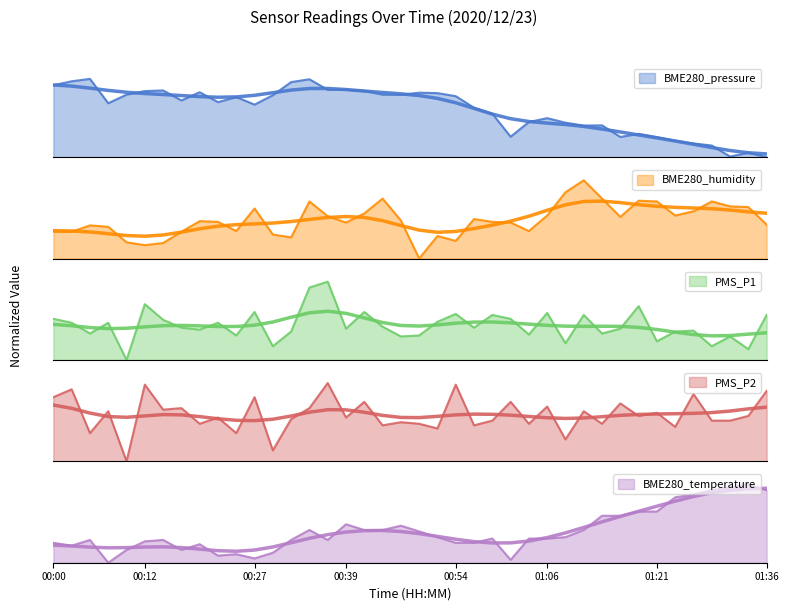

What is the difference between the maximum and minimum values in the BME280_temperature series?

1.0